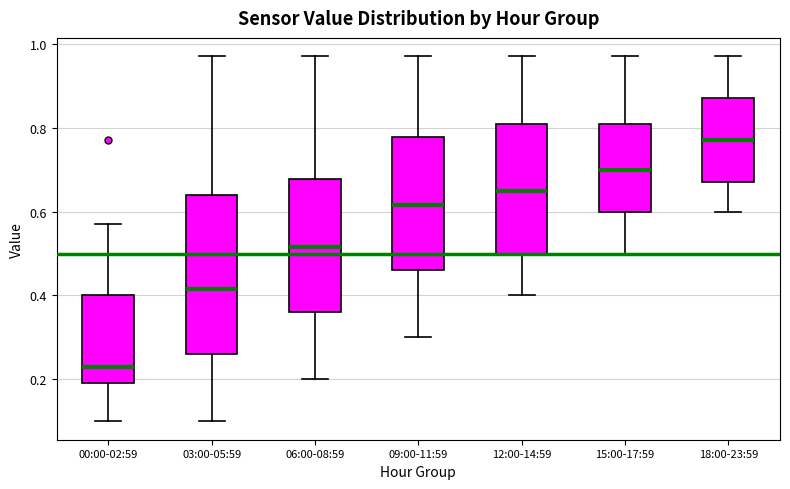

Which box's median line is the highest?

18:00-23:59